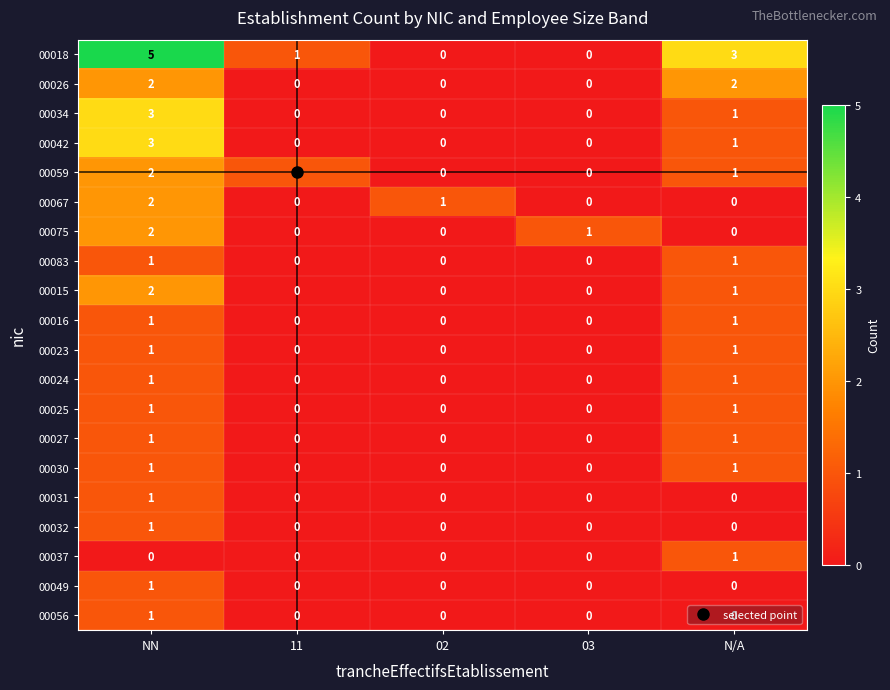

Is the value of 00016 at 02 greater than the value of 00042 at N/A?

No